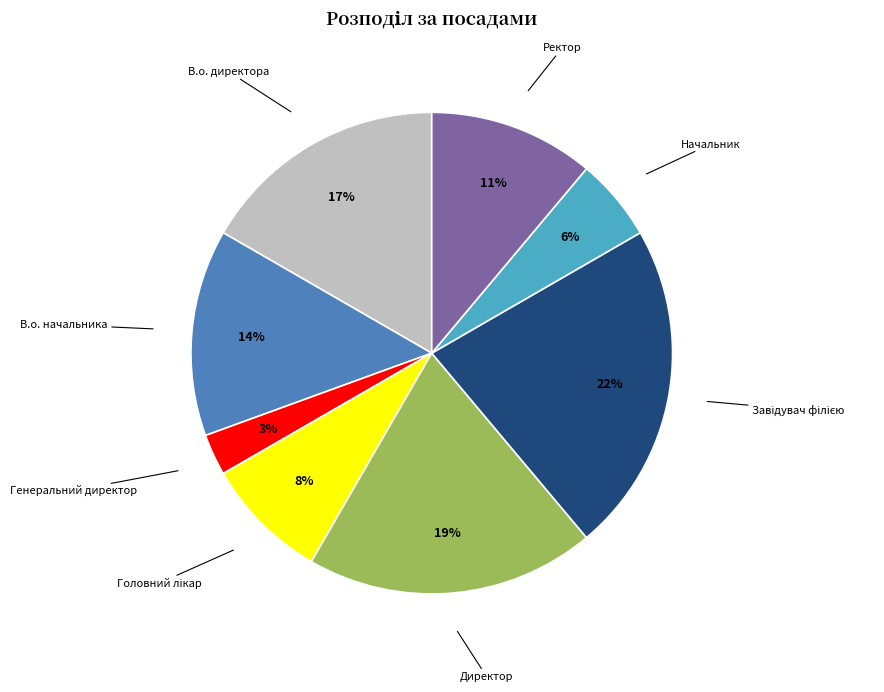

Count the number of slices in the pie.

8